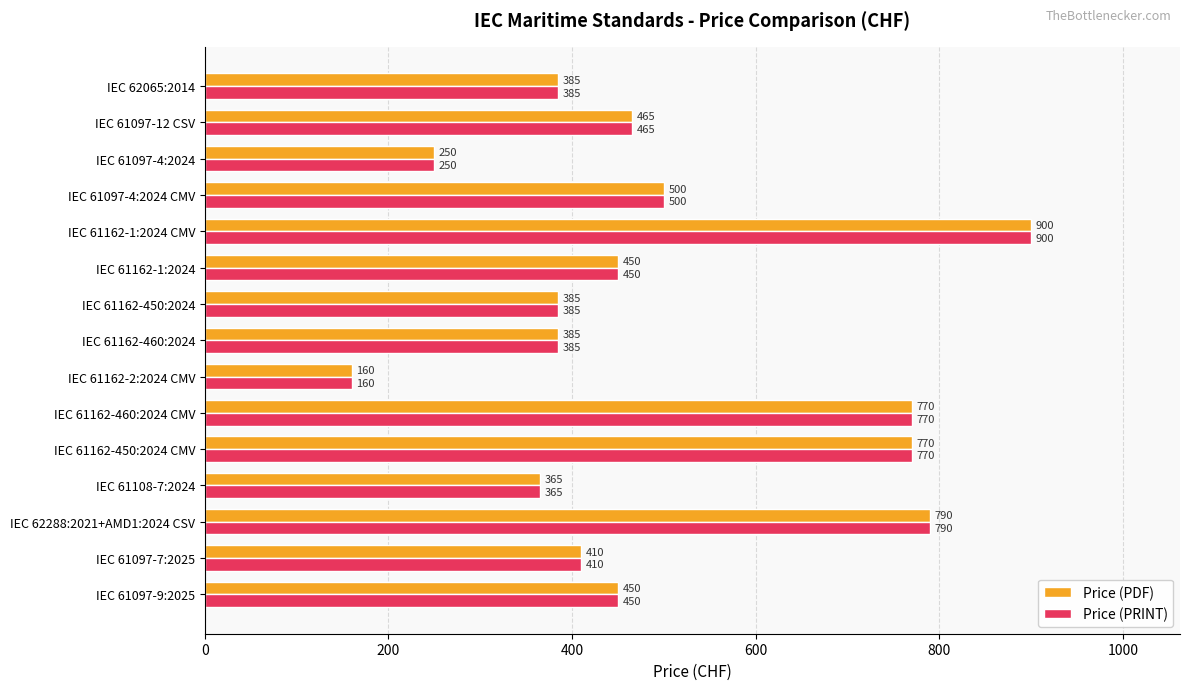

At which category is the sum across all series the highest?

IEC 61162-1:2024 CMV